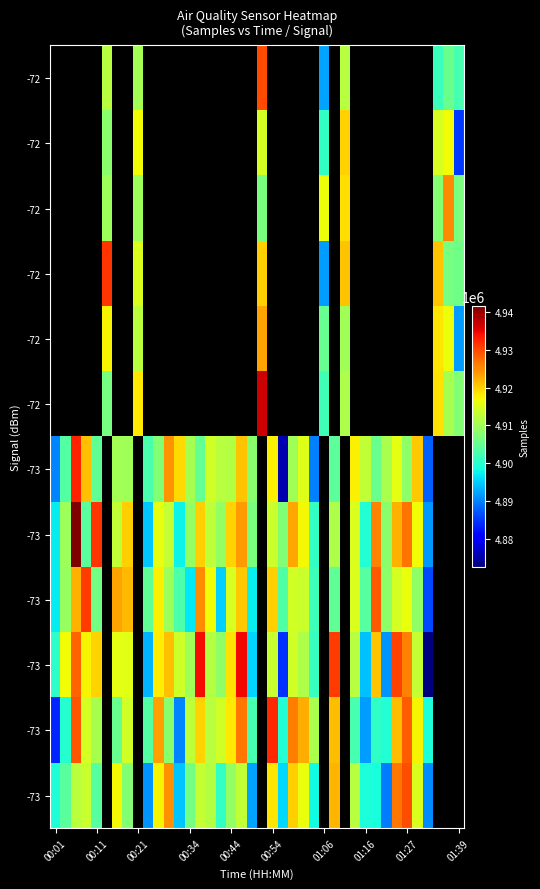

Between 24 and 31, which is larger?

31